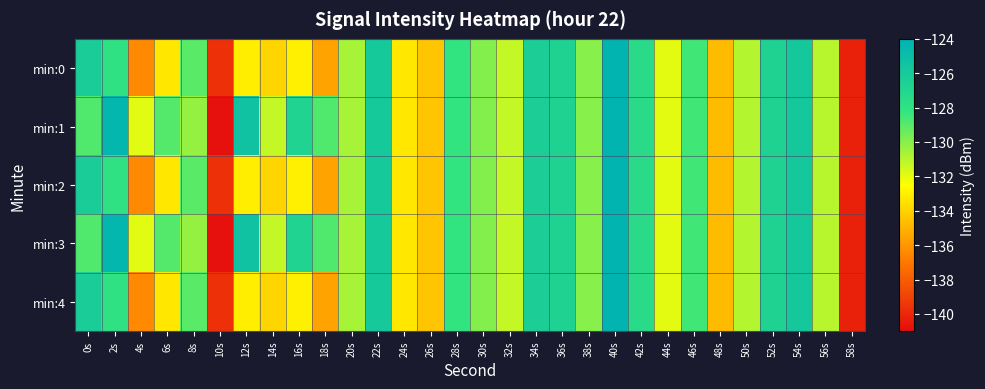

What is the total value across all series at 18s?

-664.3